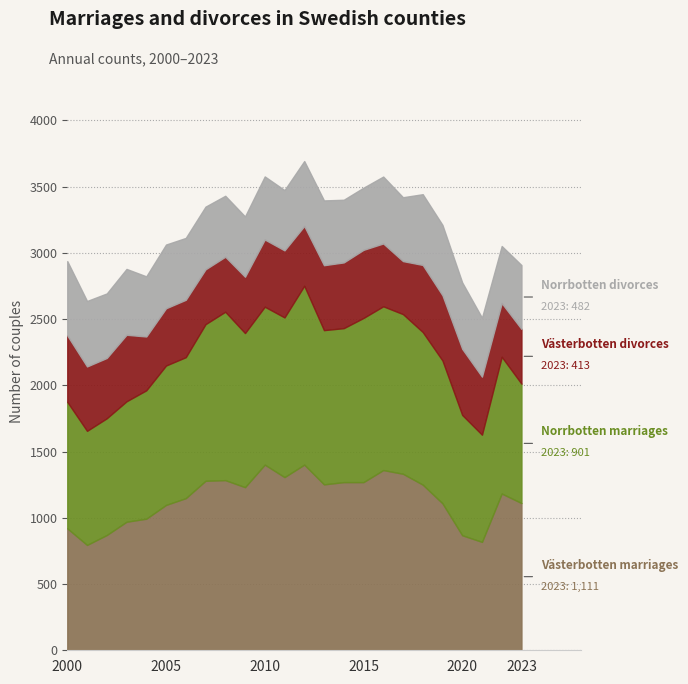

At which category does Norrbotten marriages (two-sex) reach its first local peak?

8